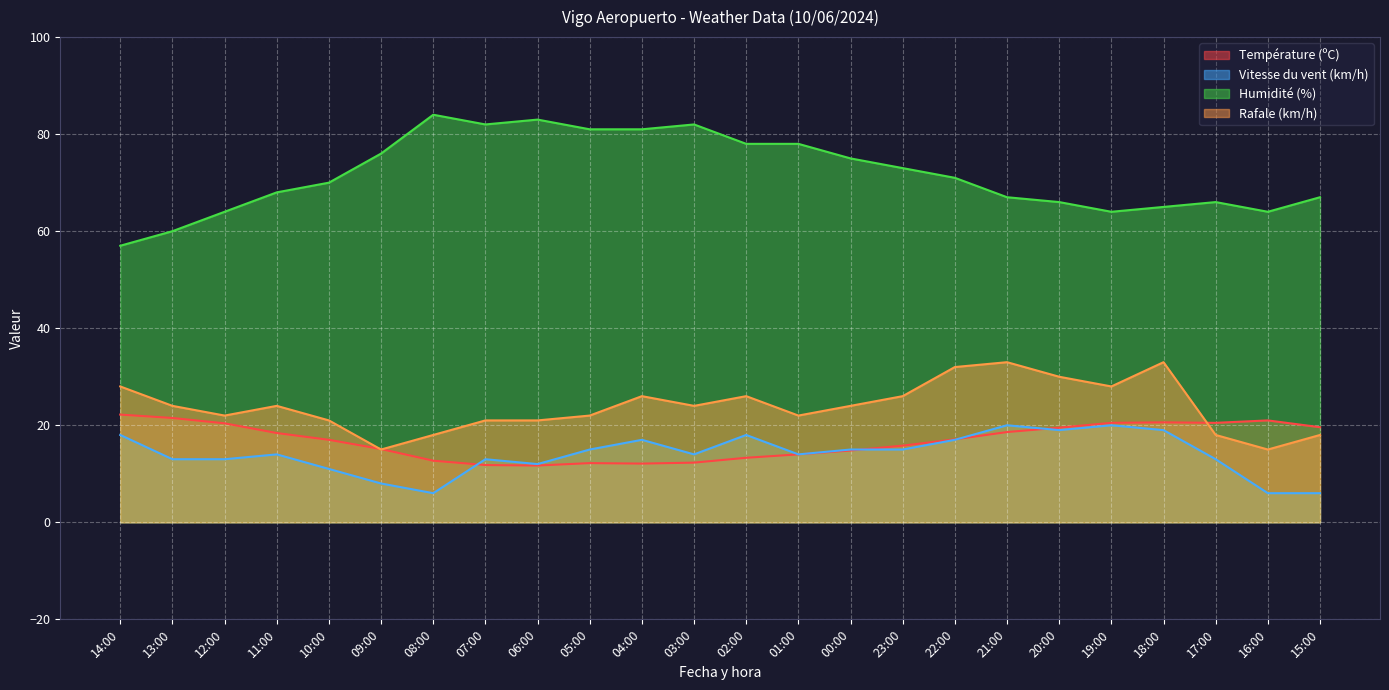

At which category does Humidité (%) reach its first local valley?

07:00